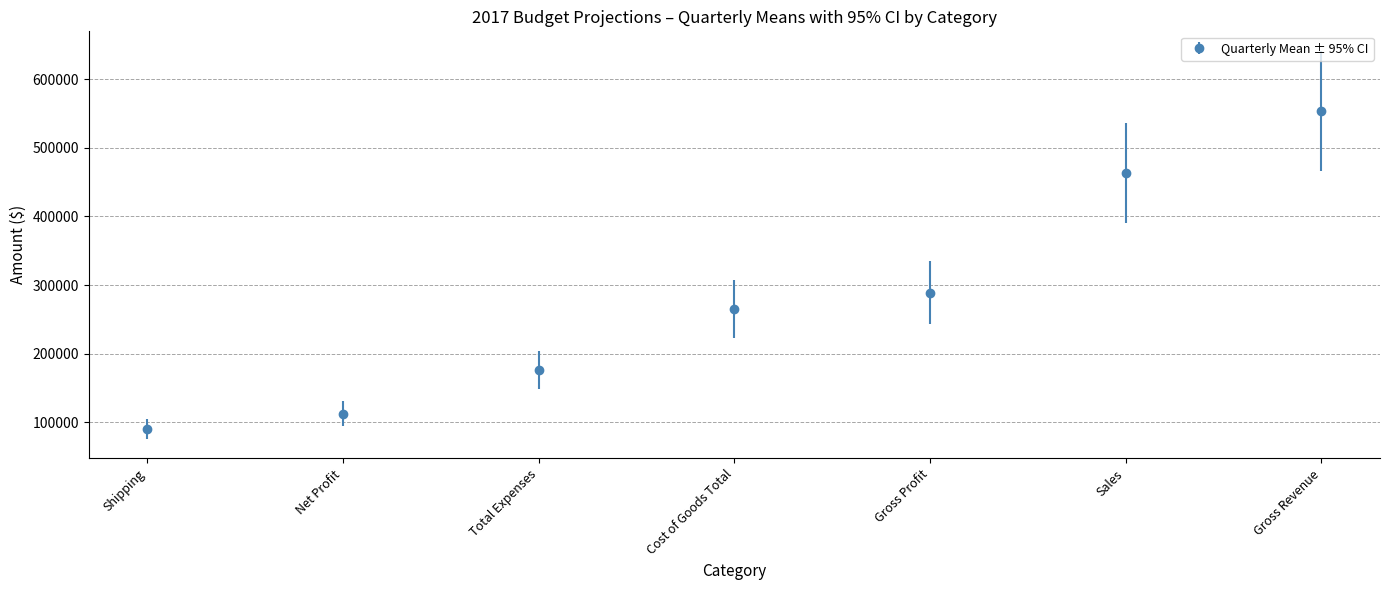

Is it true that the value at Net Profit is 37436.0?

False